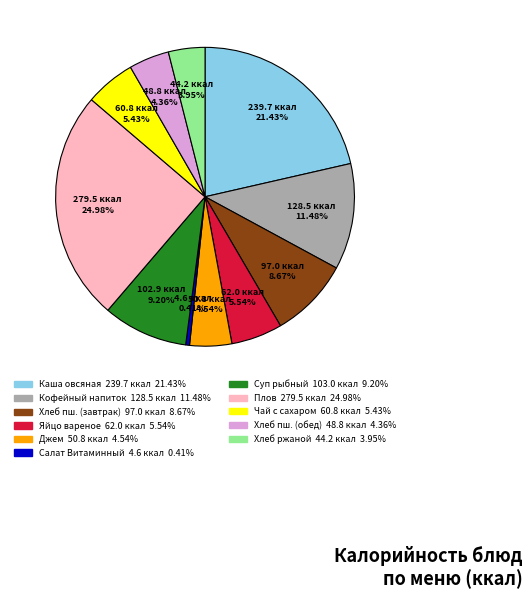

Is there any slice that represents more than half of the pie?

No